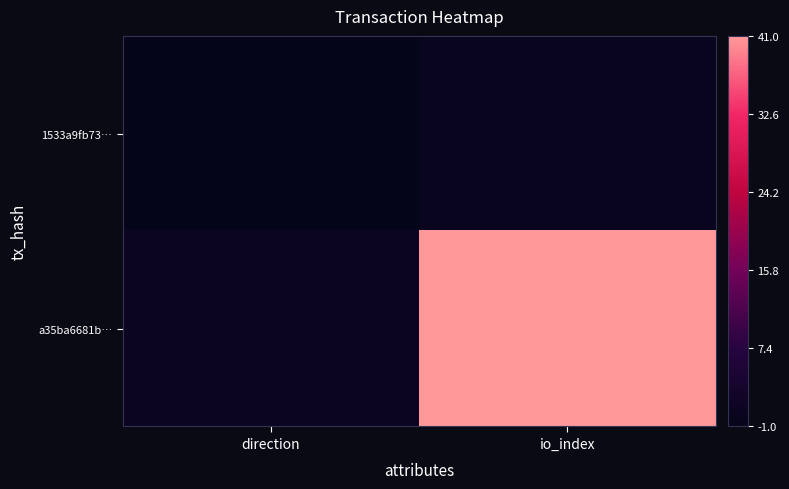

At which category does the chart reach its minimum across all series?

direction